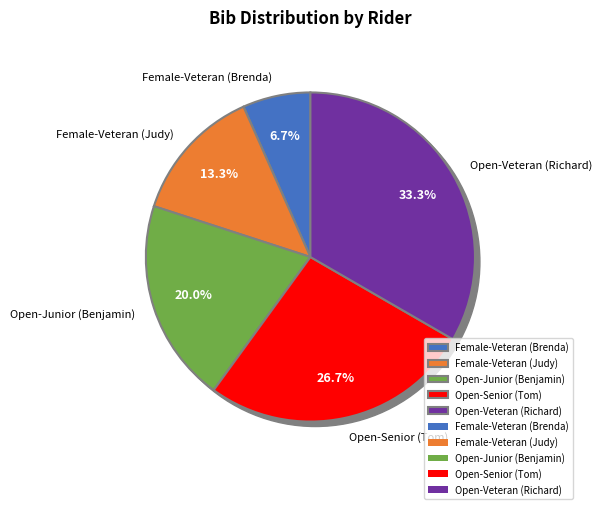

What is the ratio of the value at Open Veteran to the value at Female Veteran?

5.0